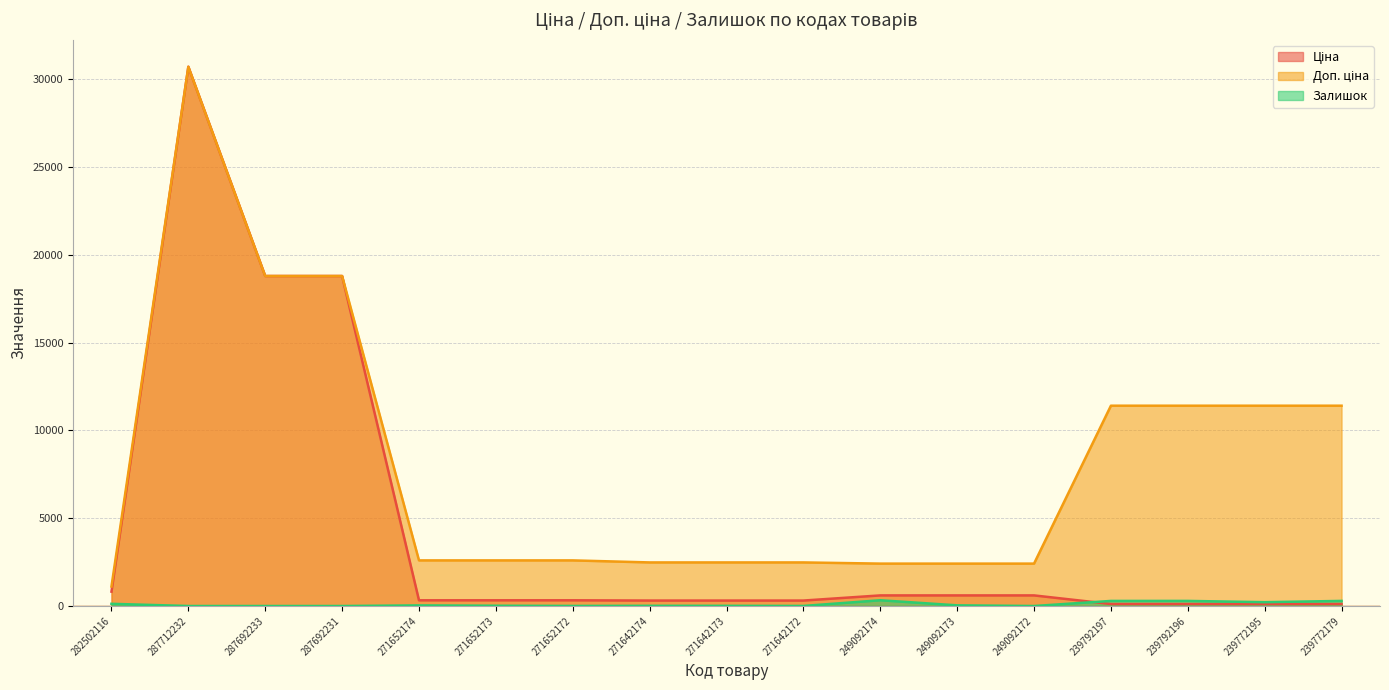

At which category is the sum across all series the highest?

287712232